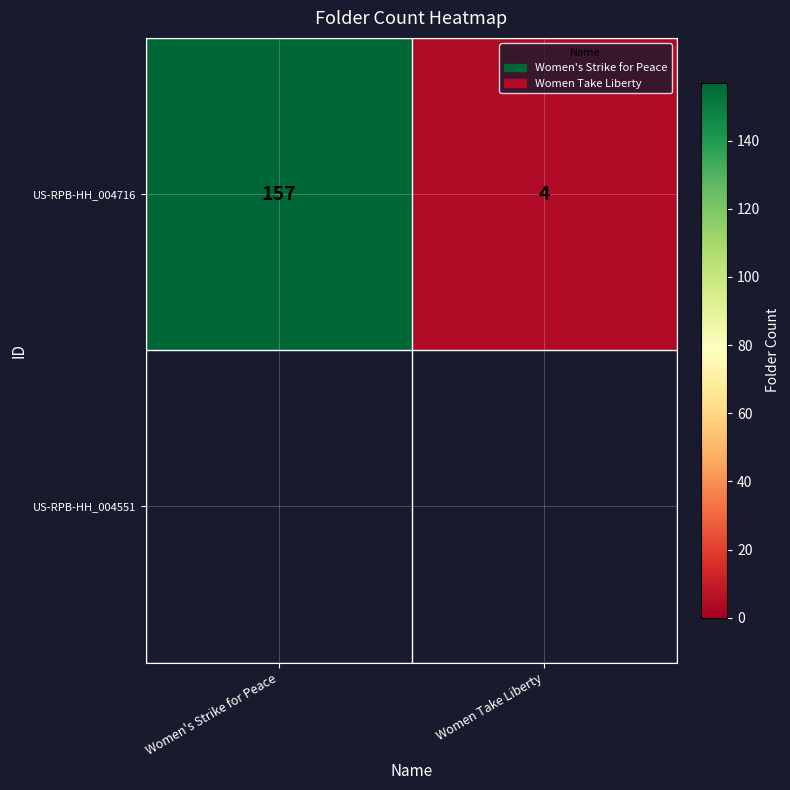

What is the average value?

80